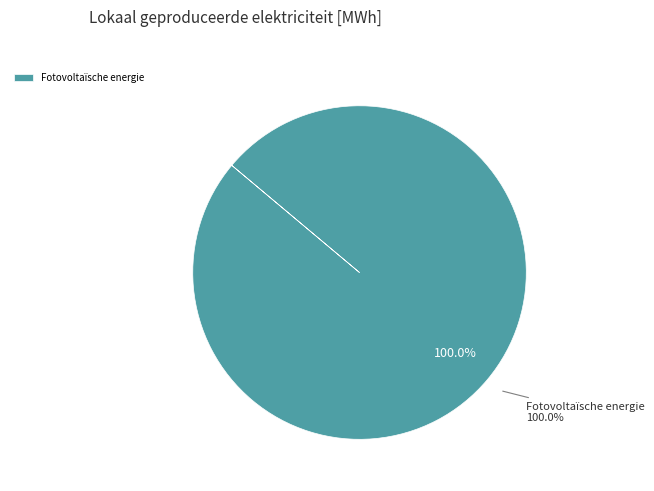

Combined, do Overige and Windkracht account for over 50%?

No